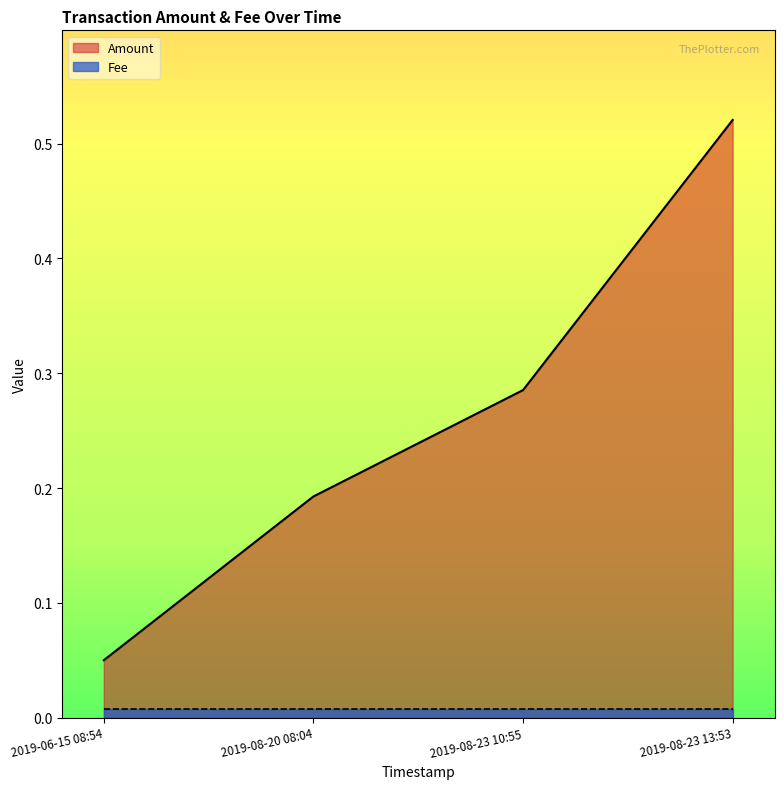

True or false: Amount and Fee cross at least once.

False